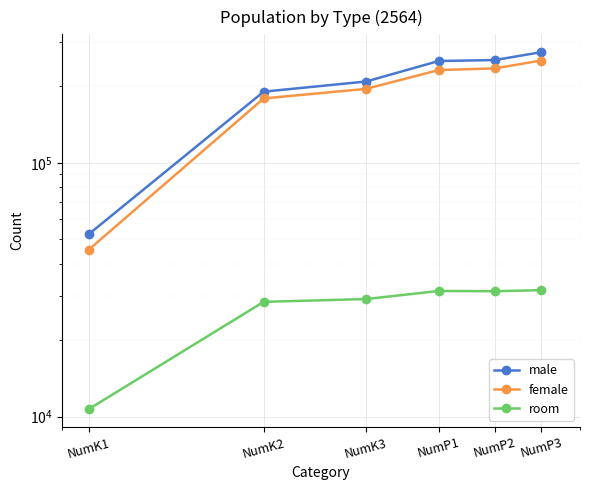

Is it true that room equals 31202 at NumP2?

True